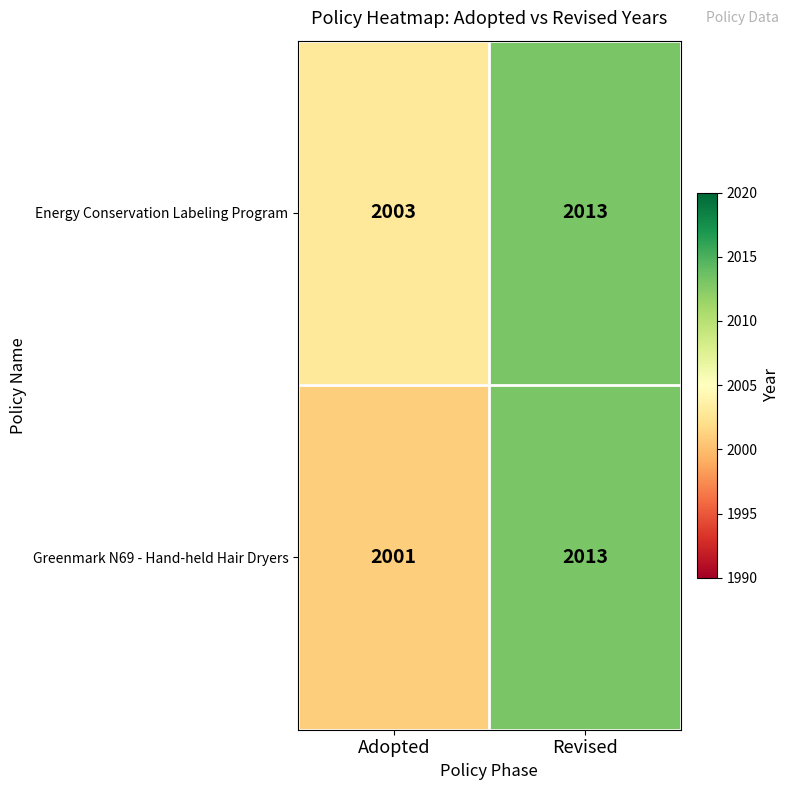

Reading right to left, list all the values displayed in this chart.

Energy Conservation Labeling Program: 2013	2003
Greenmark N69 - Hand-held Hair Dryers: 2013	2001